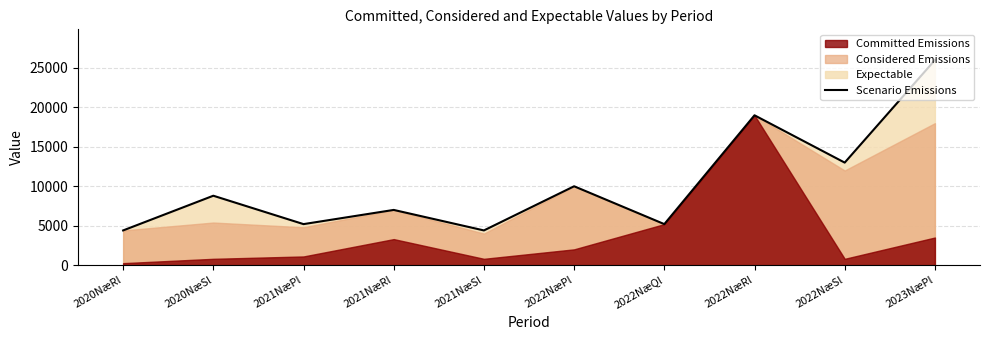

List the labels in order of value, largest first.

2023NæPl, 2022NæRl, 2022NæSl, 2022NæPl, 2020NæSl, 2021NæRl, 2021NæPl, 2022NæQl, 2020NæRl, 2021NæSl